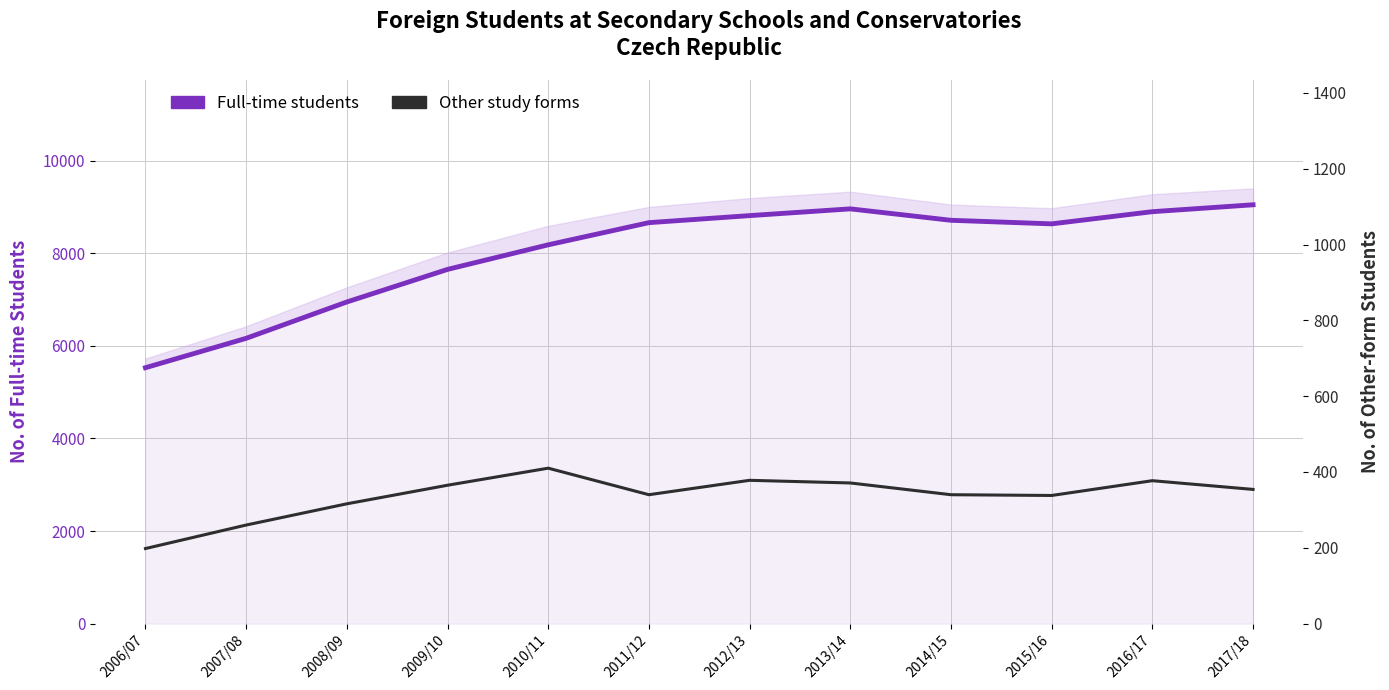

Where is Other study forms nearest to the value 304?

2008/09